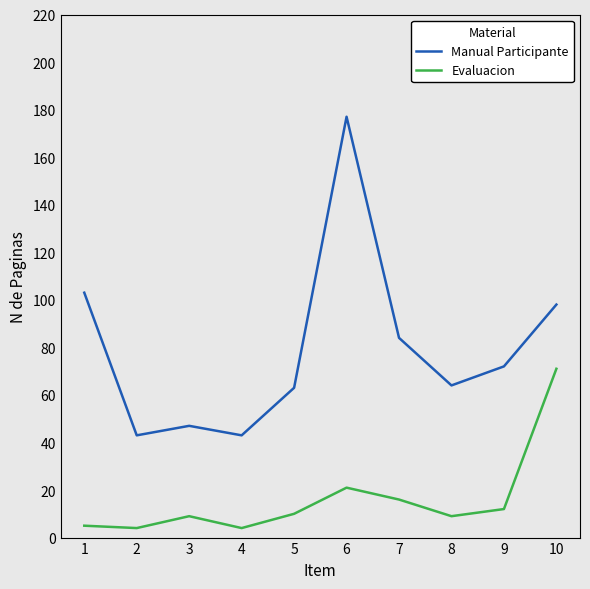

At which label is Manual Participante closest to 110?

1